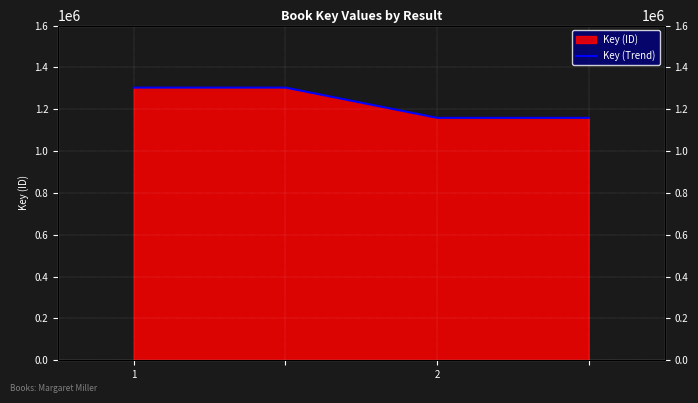

Is it true that the value at 1 is 2267109?

False